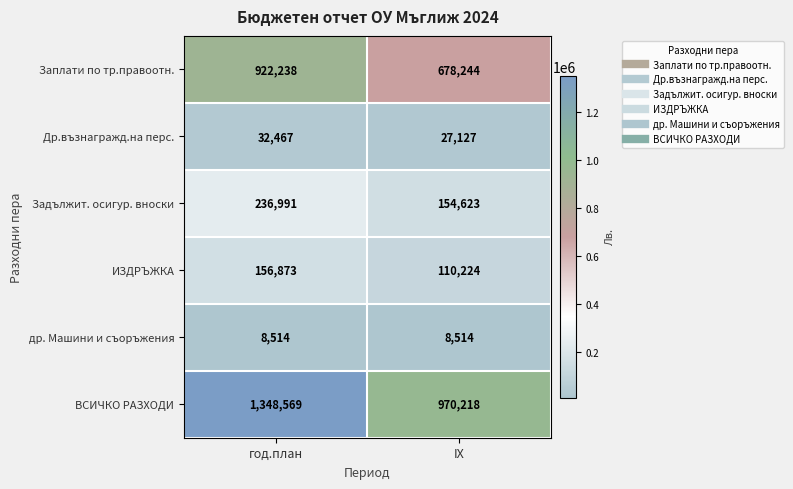

Where is ВСИЧКО РАЗХОДИ nearest to the value 1159393?

IX